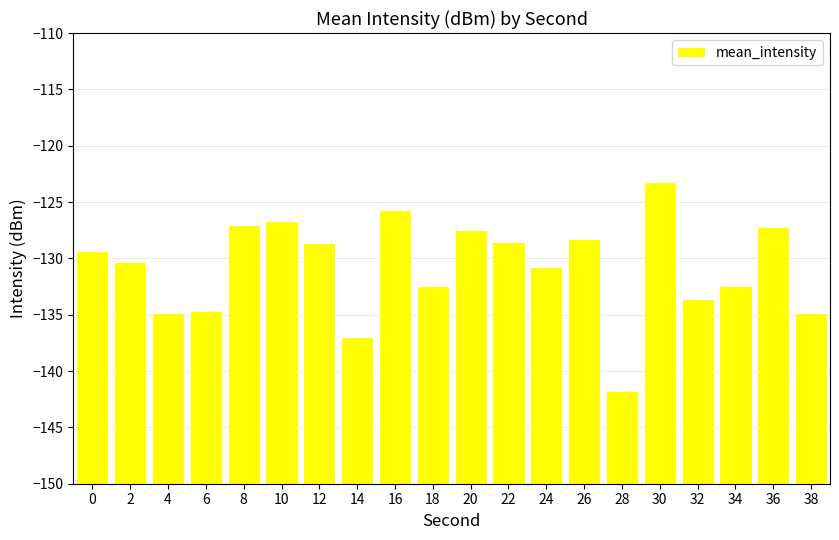

Rank the categories by value from lowest to highest.

28, 14, 38, 4, 6, 32, 34, 18, 24, 2, 0, 12, 22, 26, 20, 36, 8, 10, 16, 30